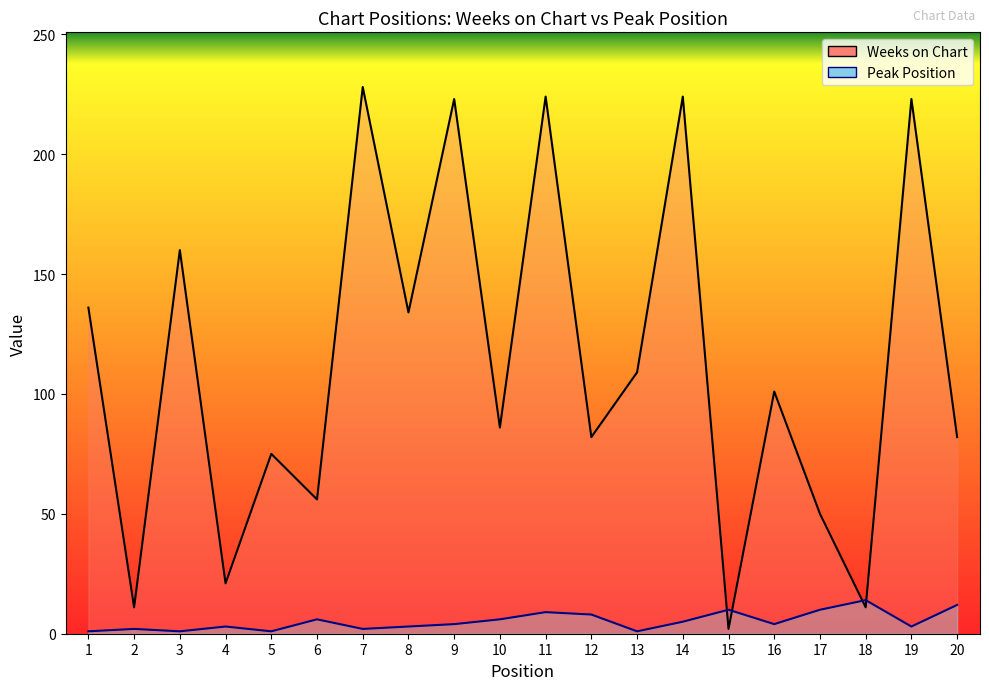

Which category has the highest value in the Weeks on Chart series?

7